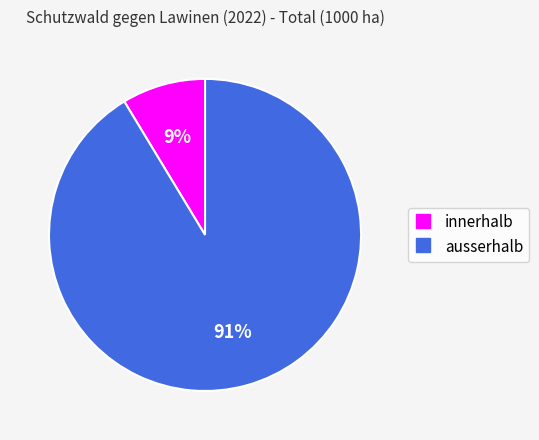

True or false: innerhalb accounts for 2% of the total.

False